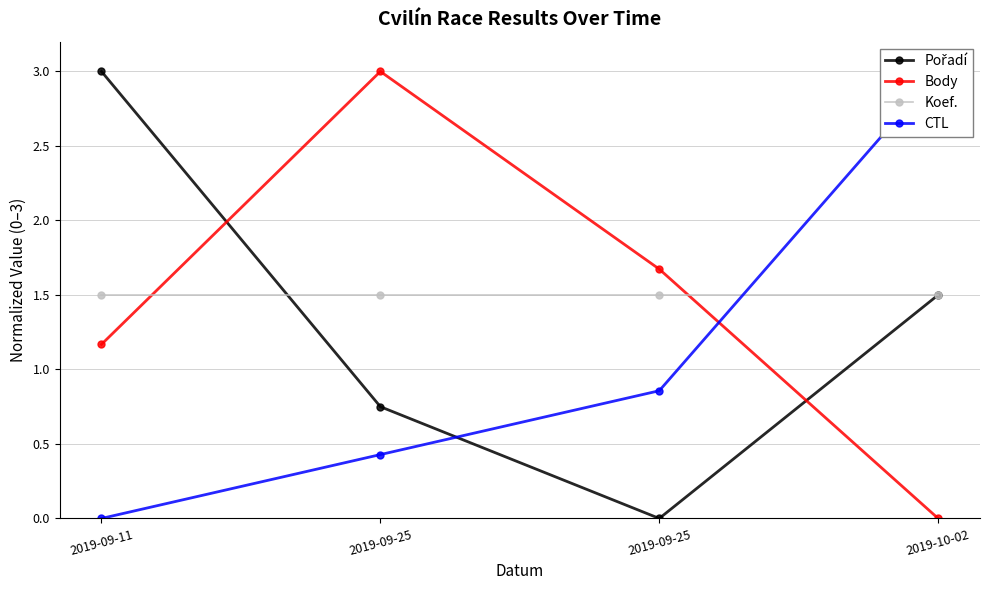

What are all the series names shown in the legend?

Pořadí, Body, Koef., CTL